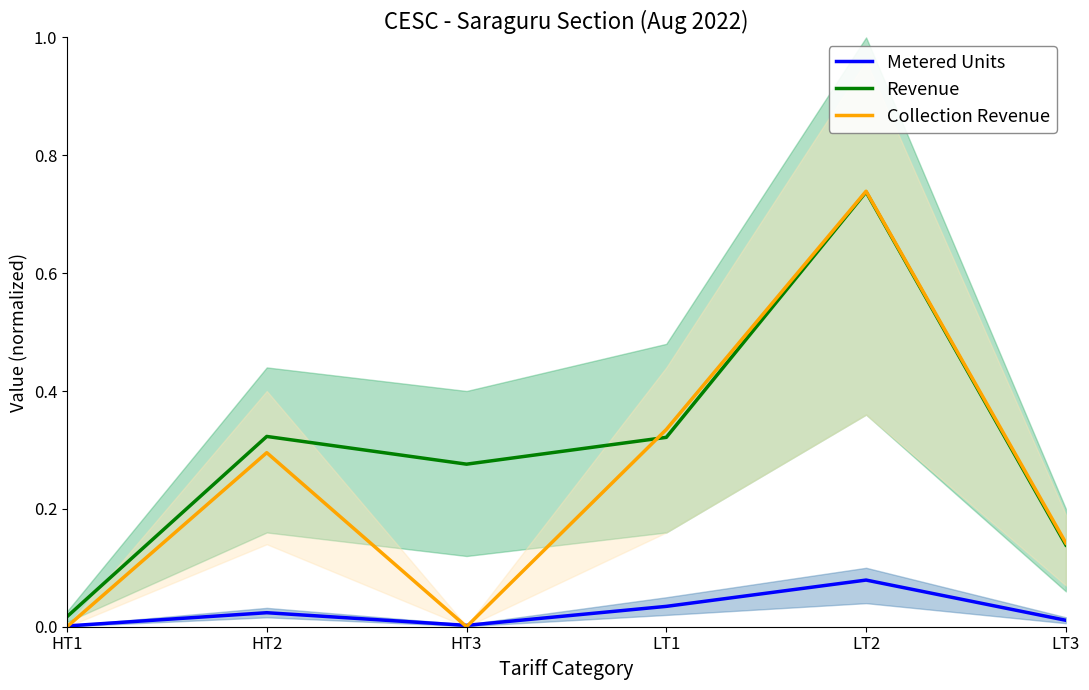

Reading left to right, what are all the values shown in this chart?

Metered Units: 0.0	0.0	0.0	0.0	0.1	0.0
Revenue: 0.0	0.3	0.3	0.3	0.7	0.1
Collection Revenue: 0.0	0.3	0.0	0.3	0.7	0.1